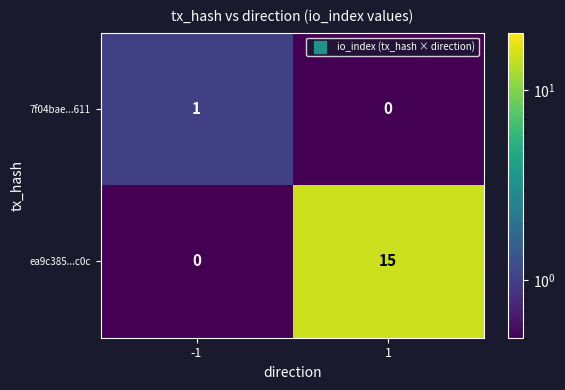

Reading right to left, extract all data points from this chart.

7f04bae...611: 1=0	-1=1
ea9c385...c0c: 1=15	-1=0